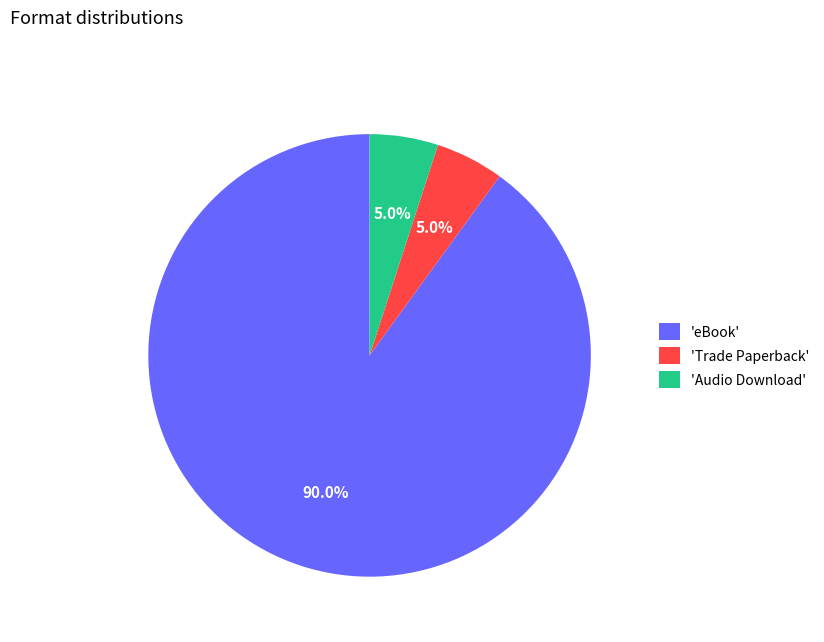

Which category has the biggest portion of the pie?

'eBook'